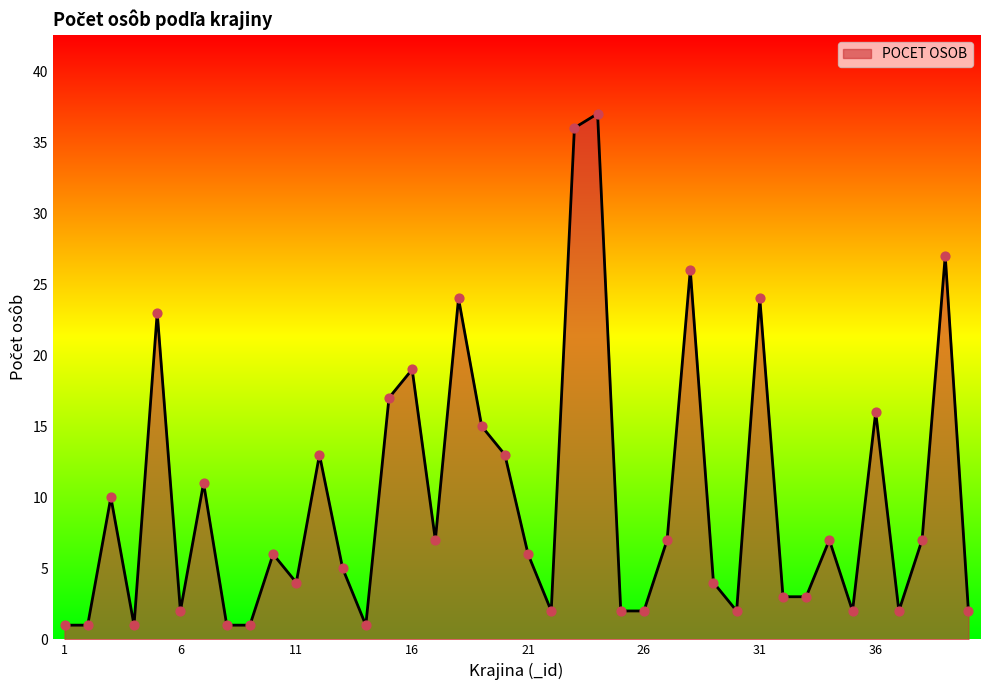

What is the maximum value shown in the chart?

37